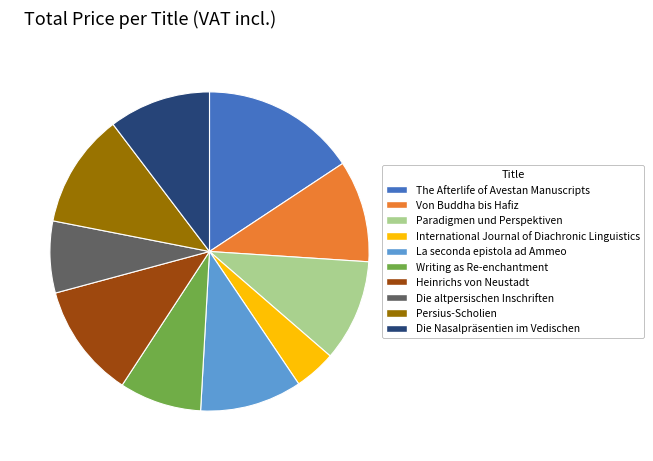

How many slices are in this pie chart?

10